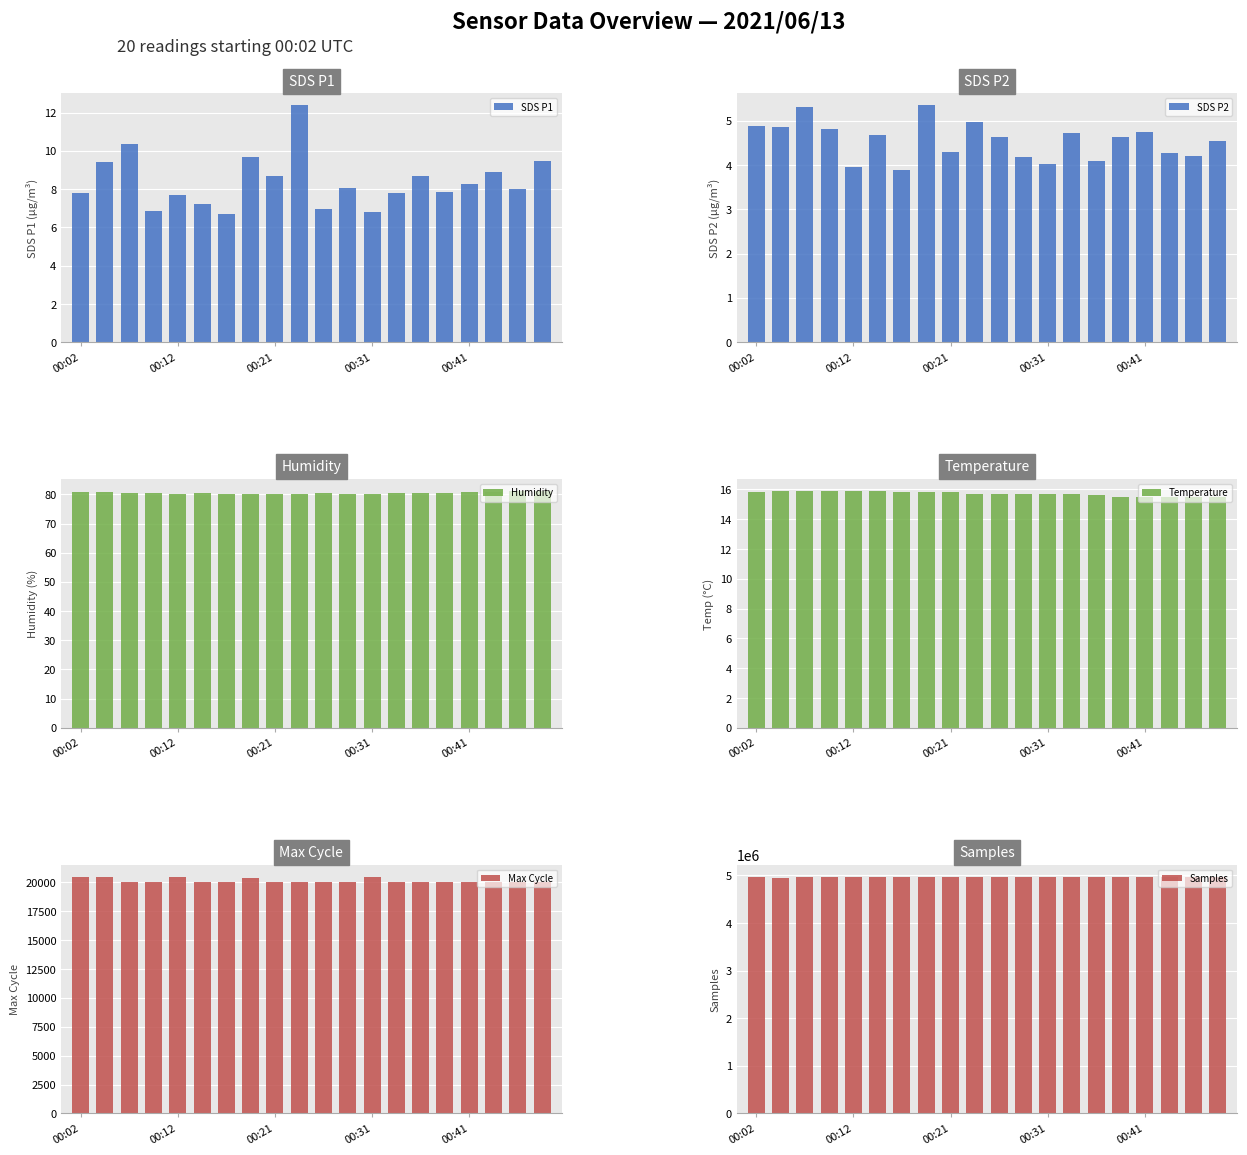

The SDS P1 series shows 13.9 at 15. True or false?

False